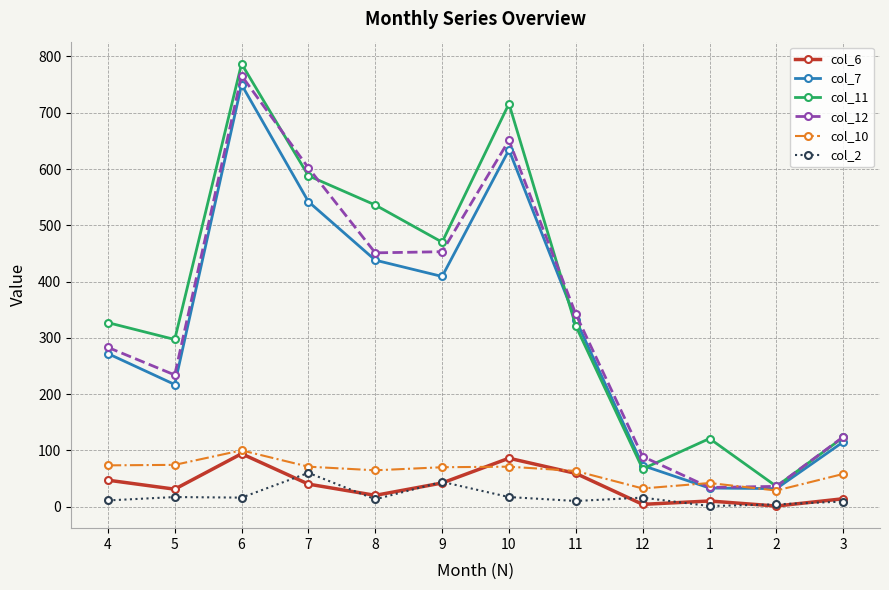

How many lines are shown in the chart?

6